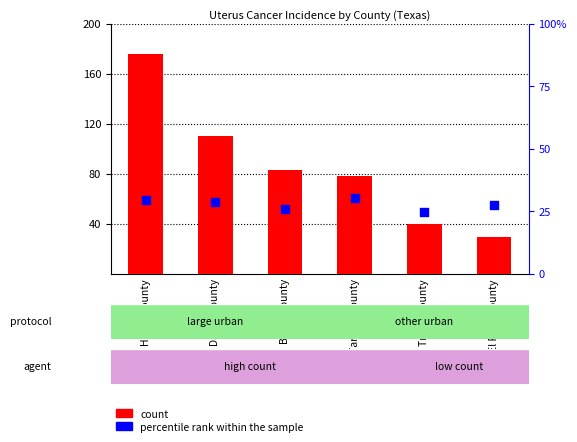

Is the value of percentile rank within the sample at Bexar County greater than the value of count at Travis County?

No